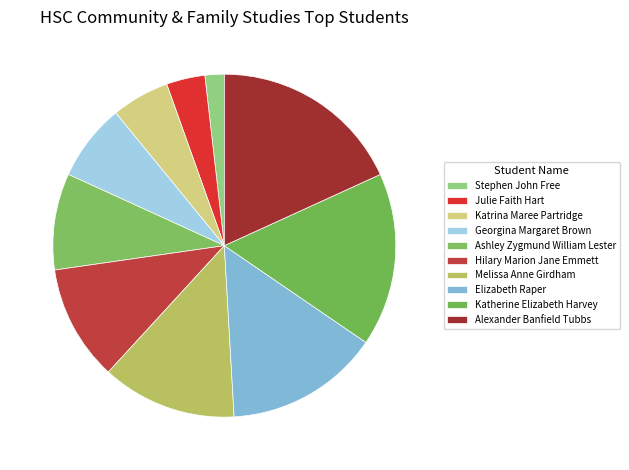

Rank the categories by value from highest to lowest.

Alexander Banfield Tubbs, Katherine Elizabeth Harvey, Elizabeth Raper, Melissa Anne Girdham, Hilary Marion Jane Emmett, Ashley Zygmund William Lester, Georgina Margaret Brown, Katrina Maree Partridge, Julie Faith Hart, Stephen John Free